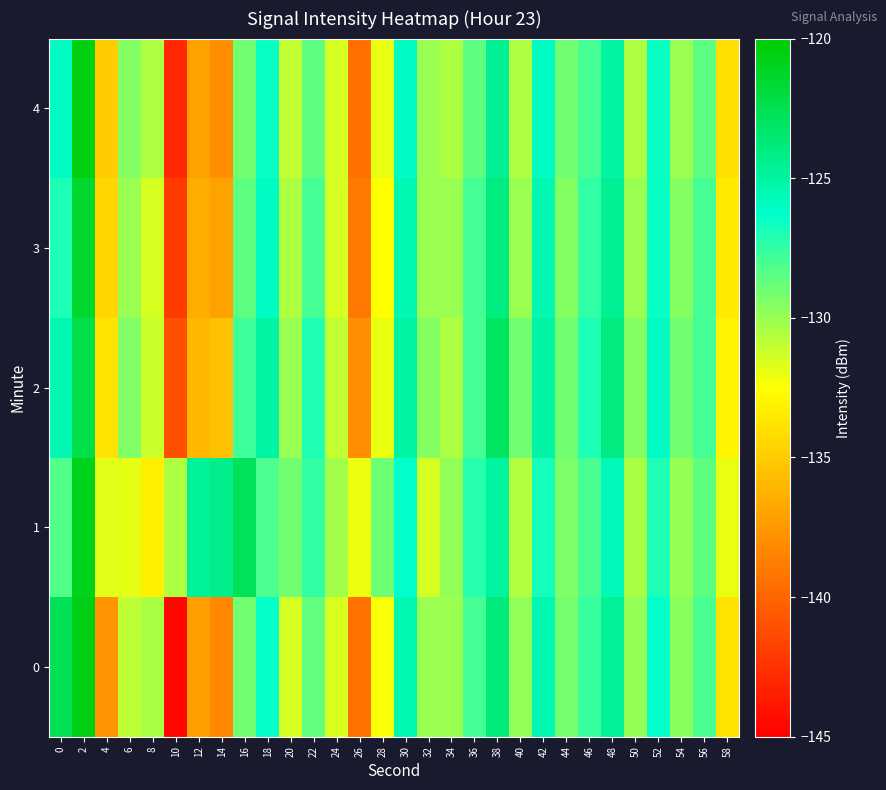

What is the greatest value displayed?

-120.5